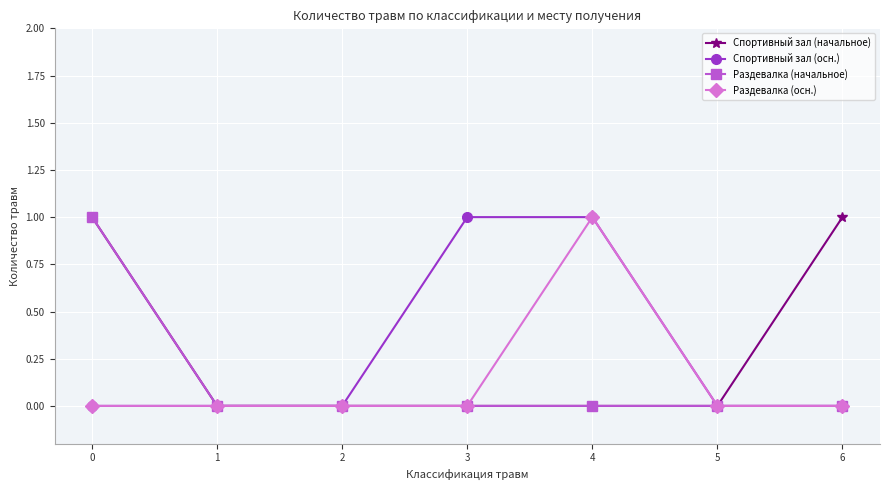

What is the sum of all Спортивный зал (осн.) values?

2